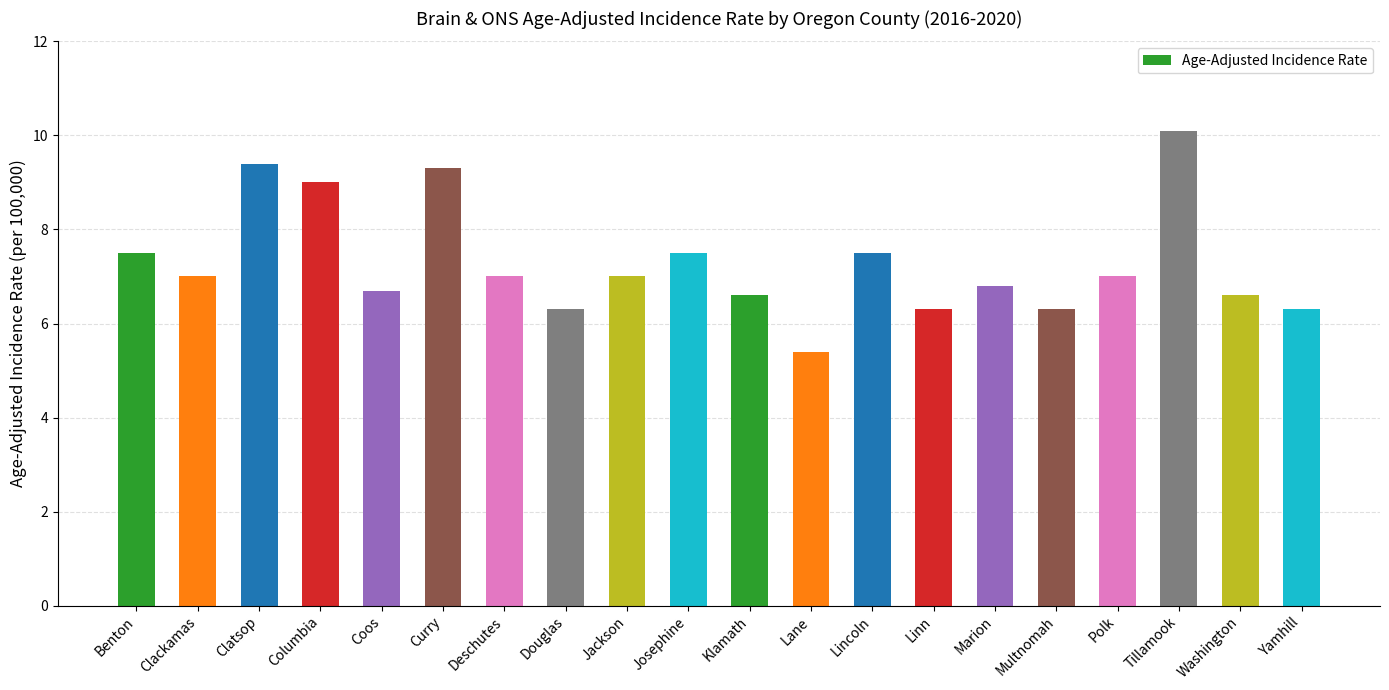

Read the value at Clatsop.

9.4